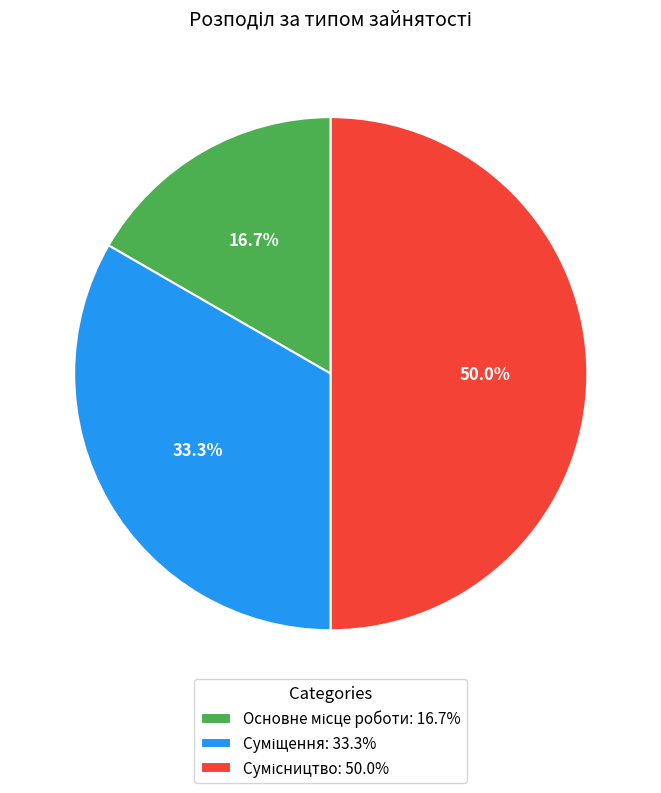

To the nearest percent, what is the difference between the largest and smallest slice percentages?

33%